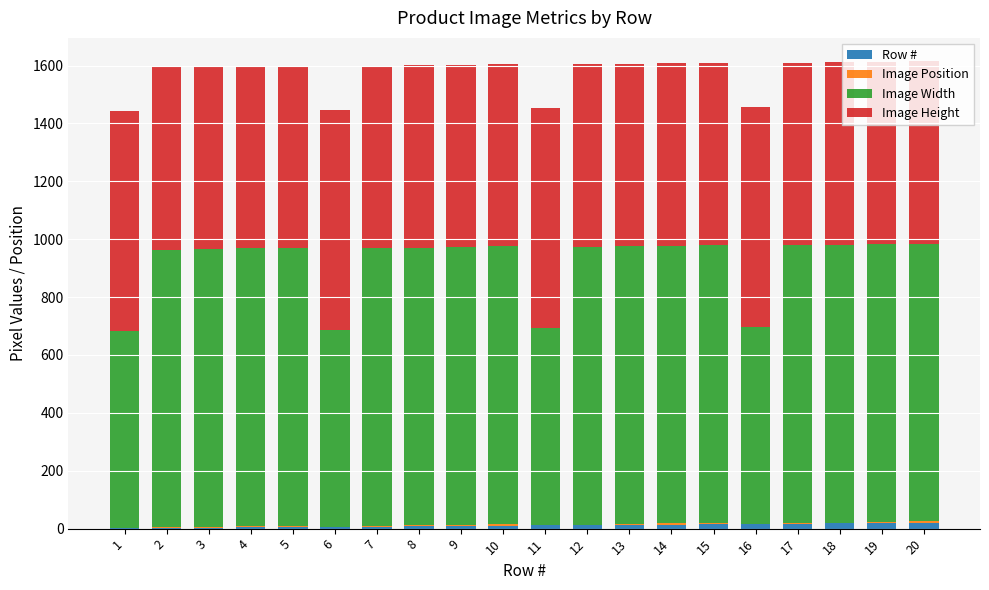

Count the number of categories in the chart.

20